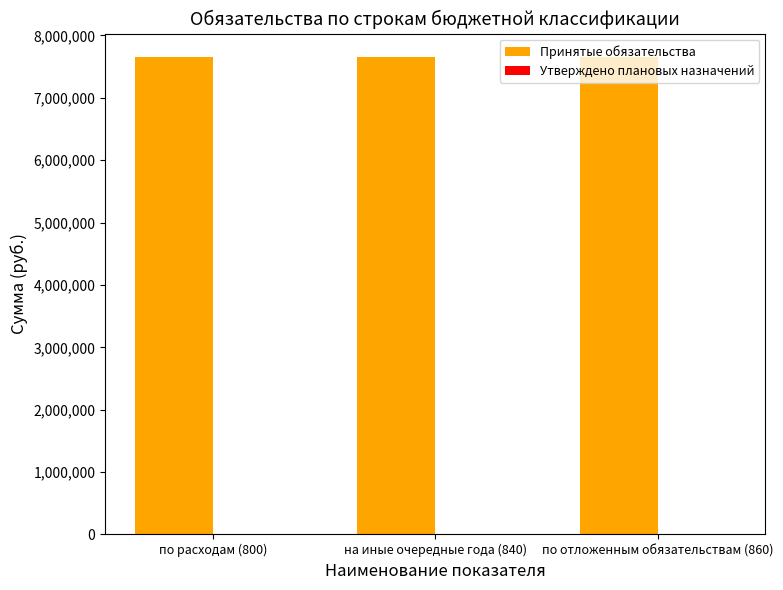

Are the bars horizontal?

No